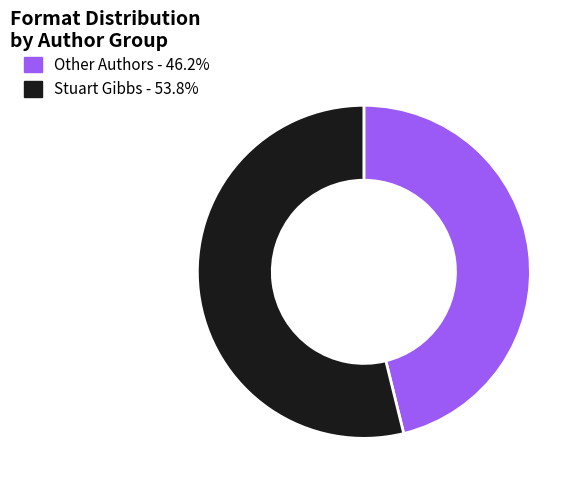

Approximately how many times larger is the value at Stuart Gibbs - 53.8% compared to Other Authors - 46.2%?

1.2